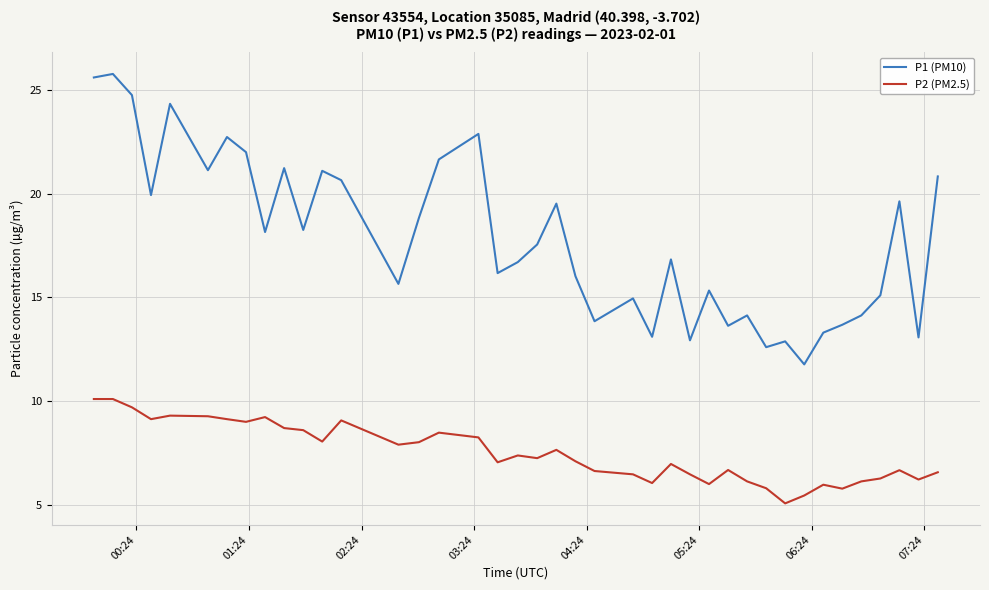

List the series in order of their peak value, lowest first.

P2 (PM2.5), P1 (PM10)